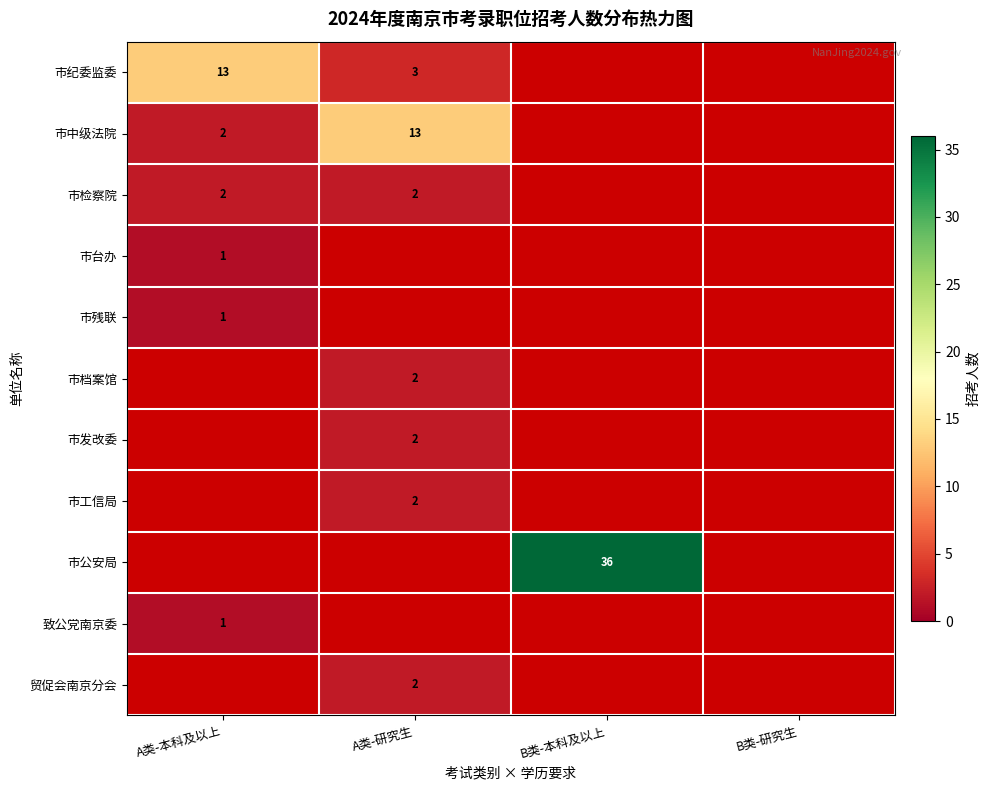

True or false: 市残联 has a value of 1 at A类-本科及以上.

True